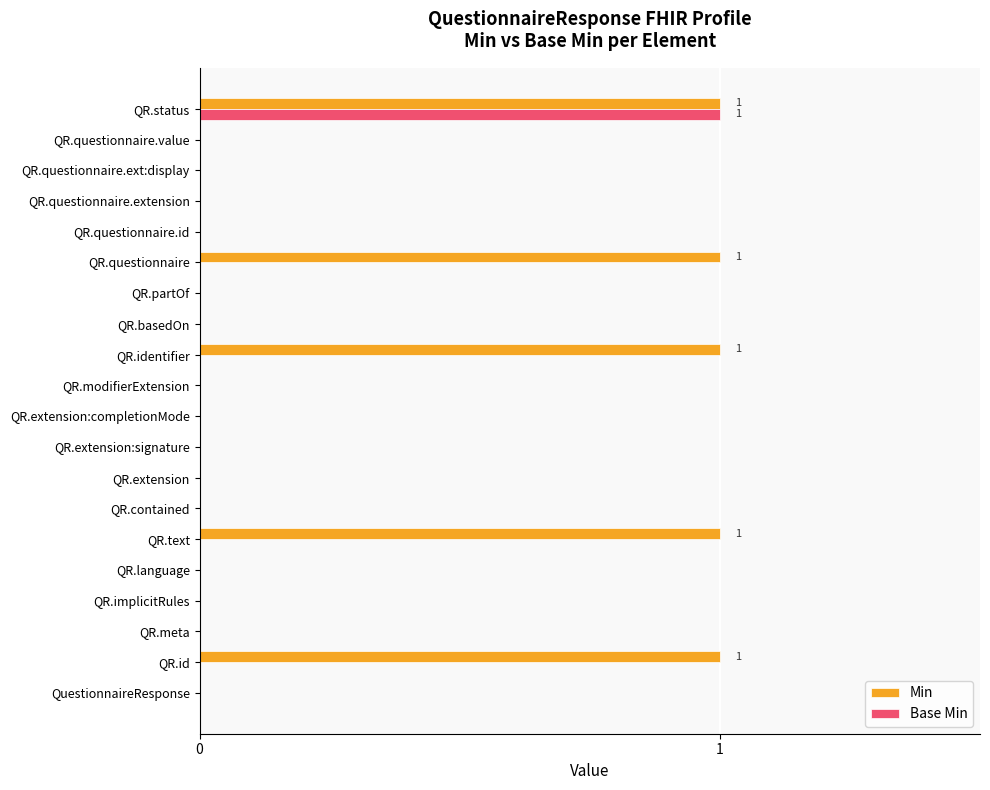

What is the sum of all Min values?

5